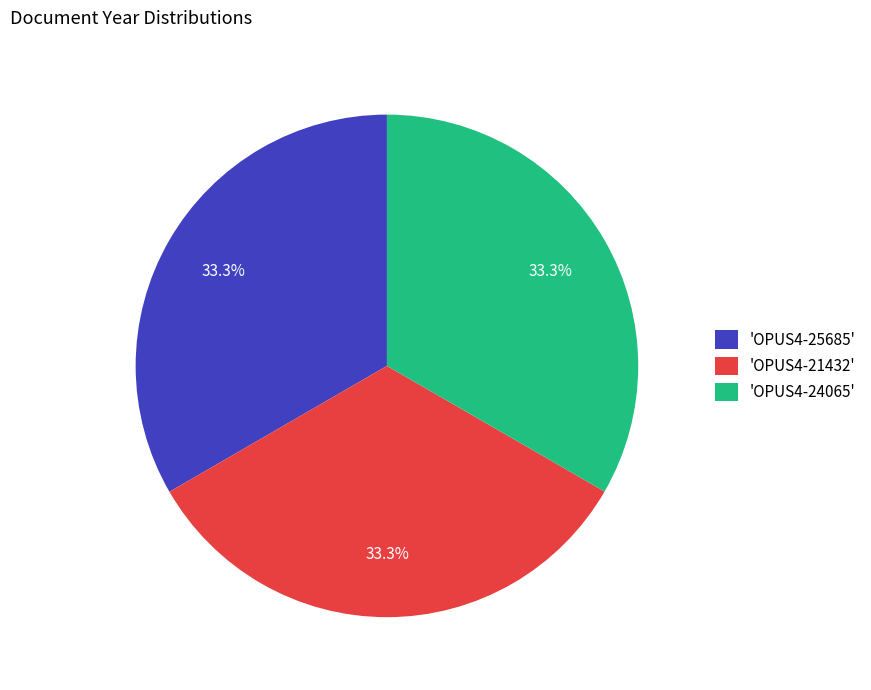

What percentage is NOT represented by 'OPUS4-21432'?

66.7%